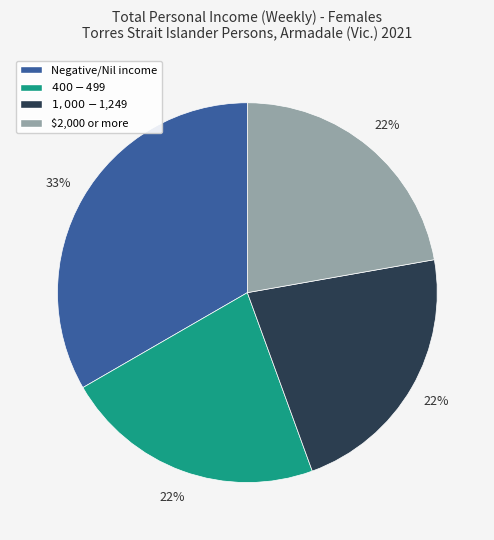

Count the number of slices in the pie.

4